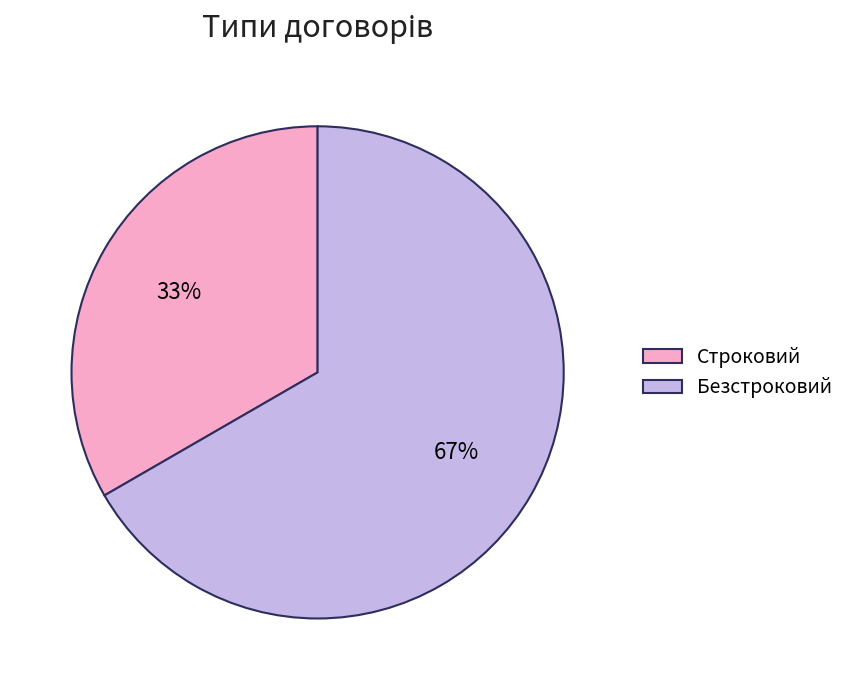

Which slice is the smallest?

Строковий